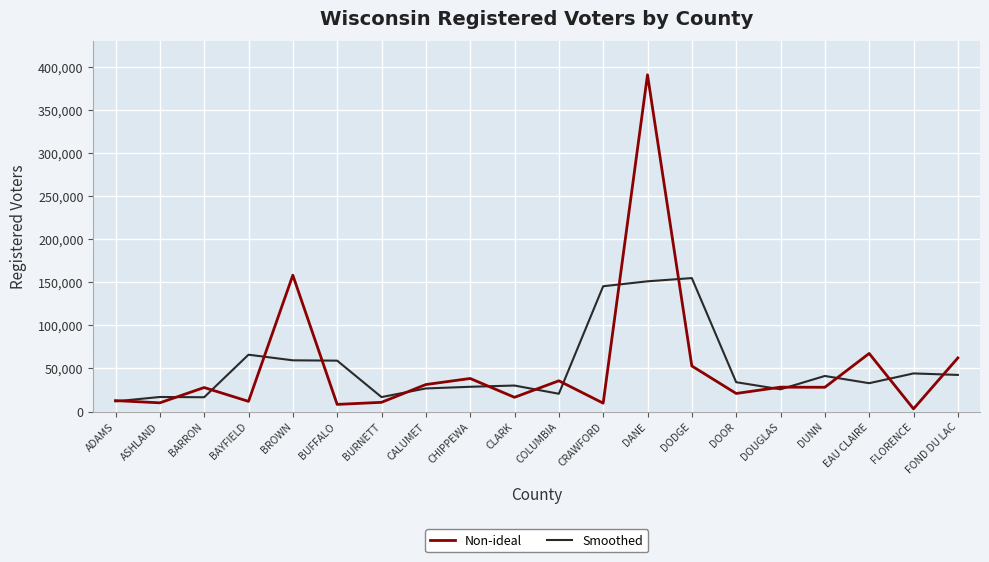

Is the value of Non-ideal at ADAMS greater than the value of Smoothed at DANE?

No